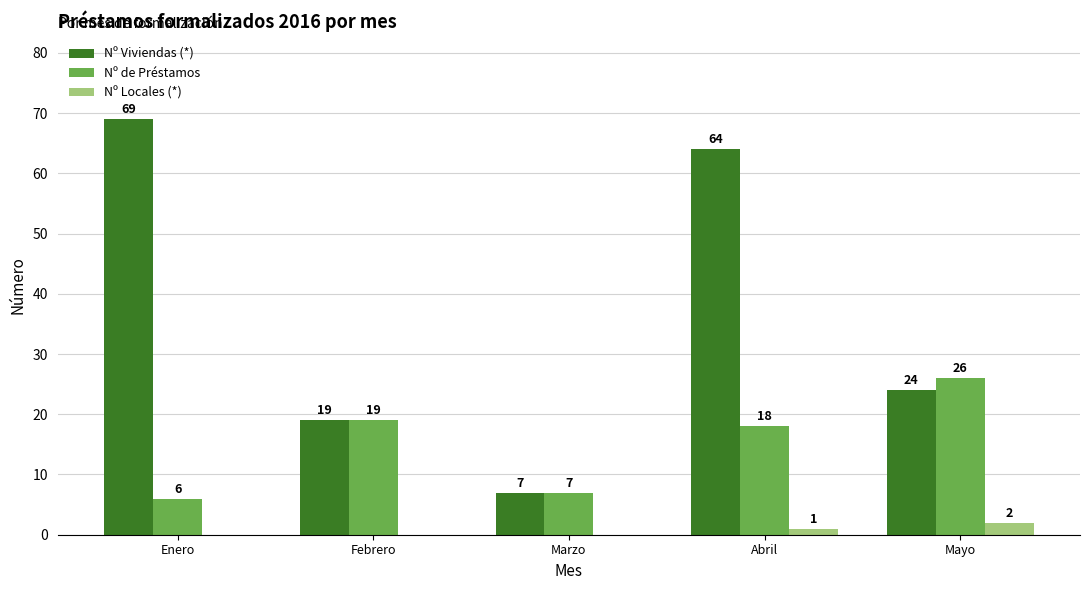

Which series has the largest total across all categories?

Nº Viviendas (*)